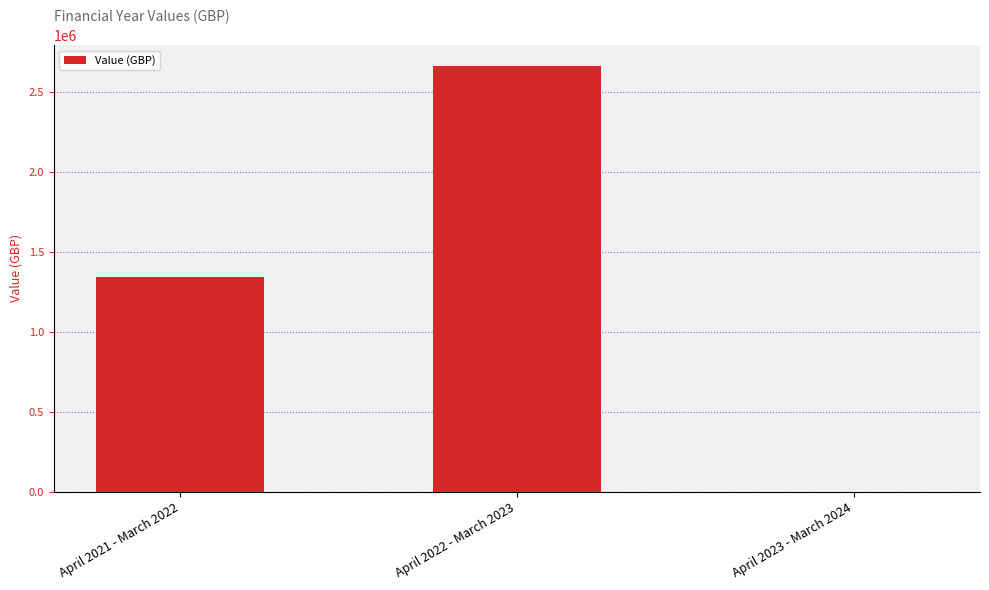

Which category has the highest value across all series?

April 2022 - March 2023